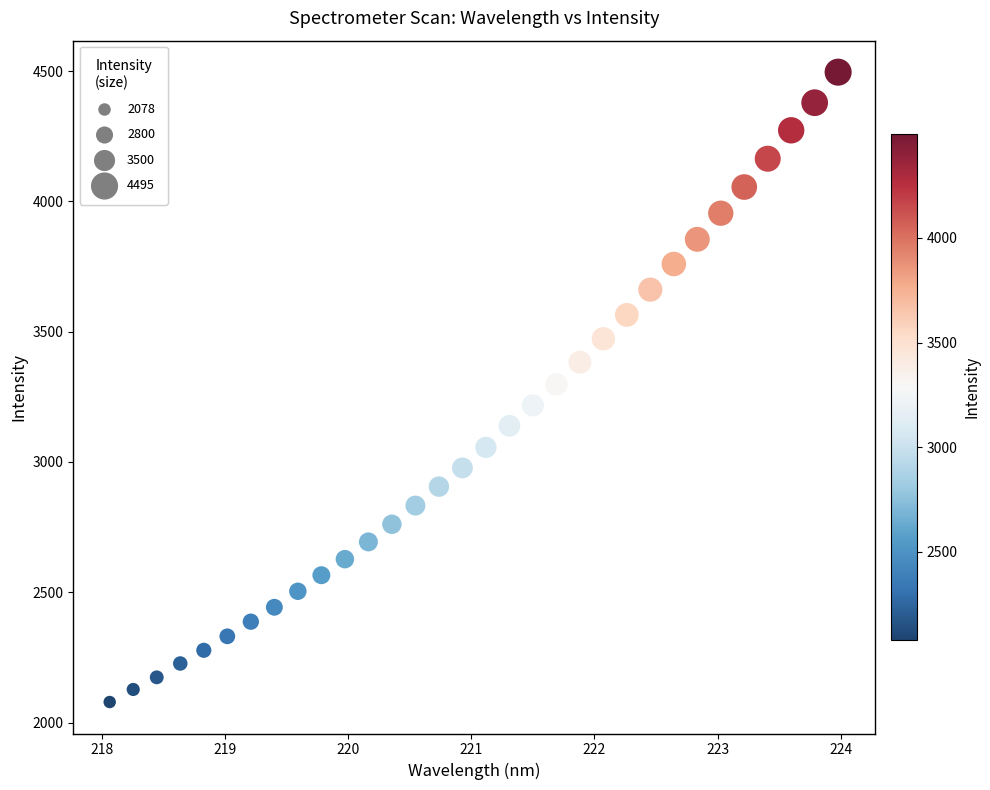

What is the range of X values (max minus min)?

5.9